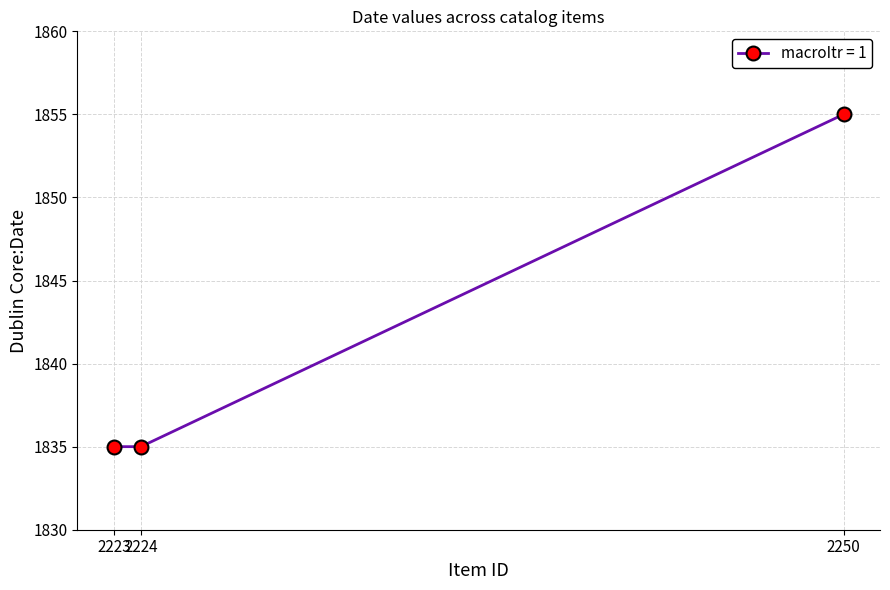

What is the difference between the maximum and minimum values?

20